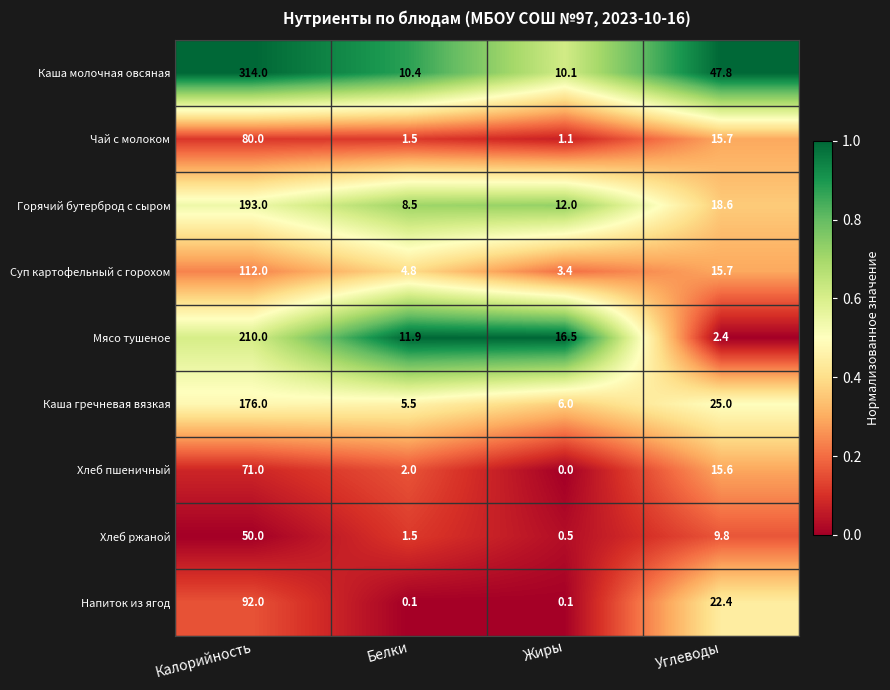

Which category has the lowest value across all series?

Жиры